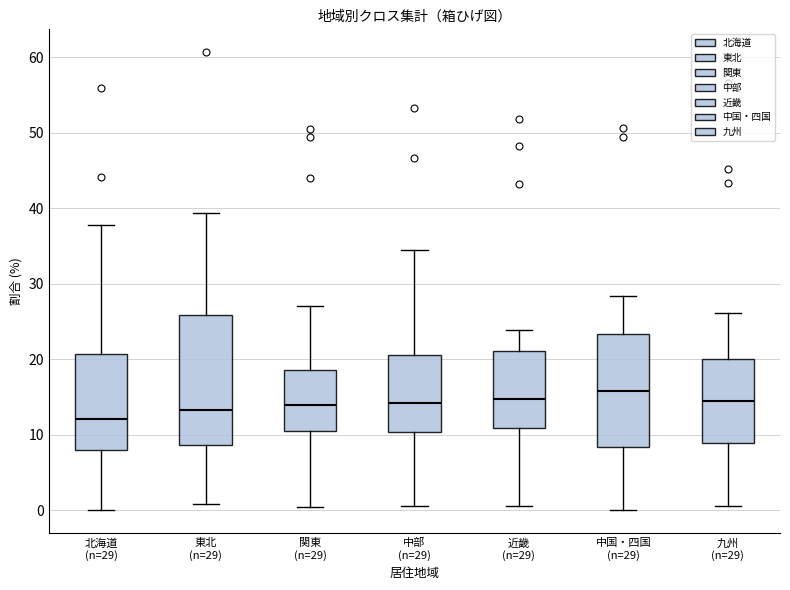

Which box's median line is the lowest?

北海道 (n=29)